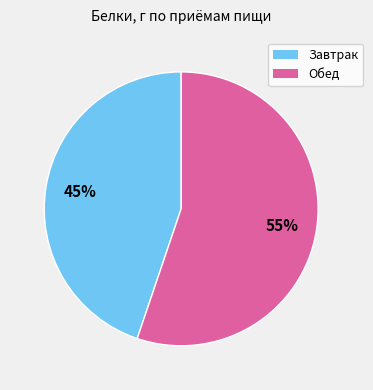

Which category has the smallest portion of the pie?

Завтрак